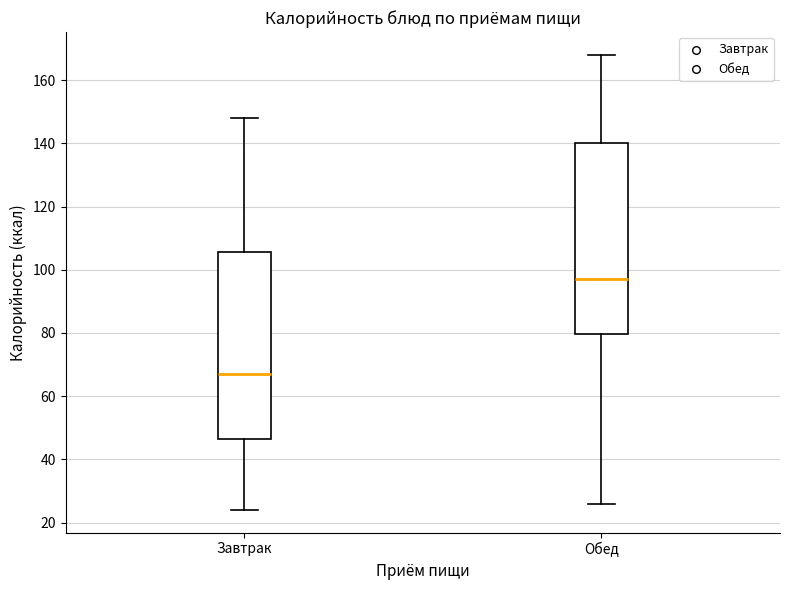

Reading left to right, transcribe this box plot: for each box, give where its median line is, the range the box spans, and where its two whiskers end, as read against the y-axis. The values are not printed on the chart, so give them approximately, as read against the axis.

Завтрак: median 68, box 46 to 106, whiskers 24 to 148
Обед: median 98, box 80 to 140, whiskers 26 to 168